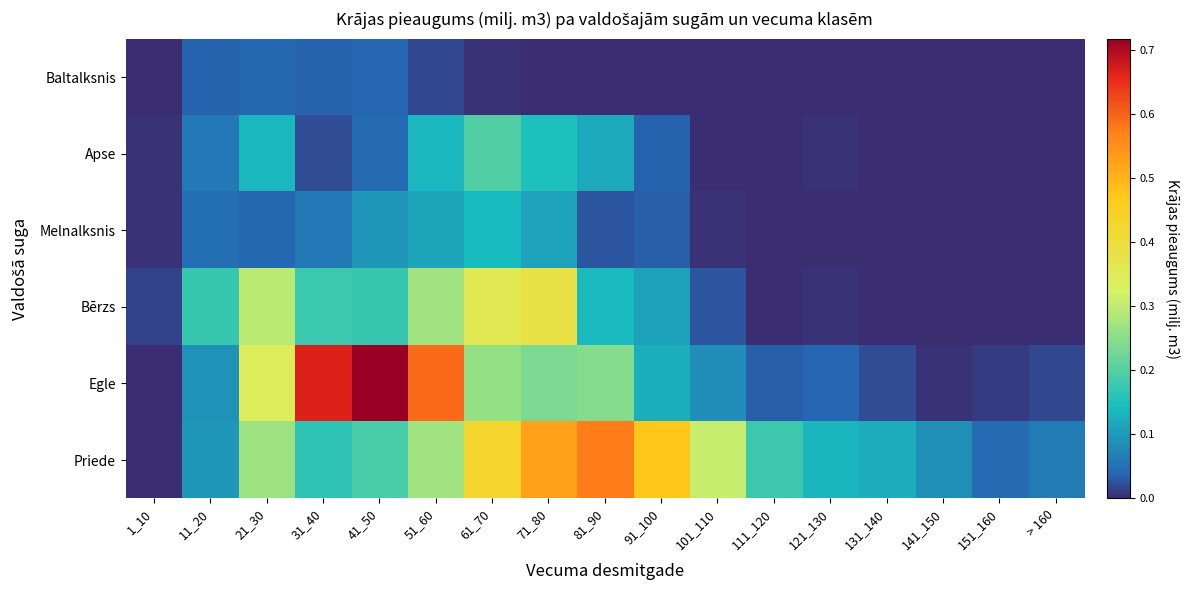

At which category is the sum across all series the highest?

71_80